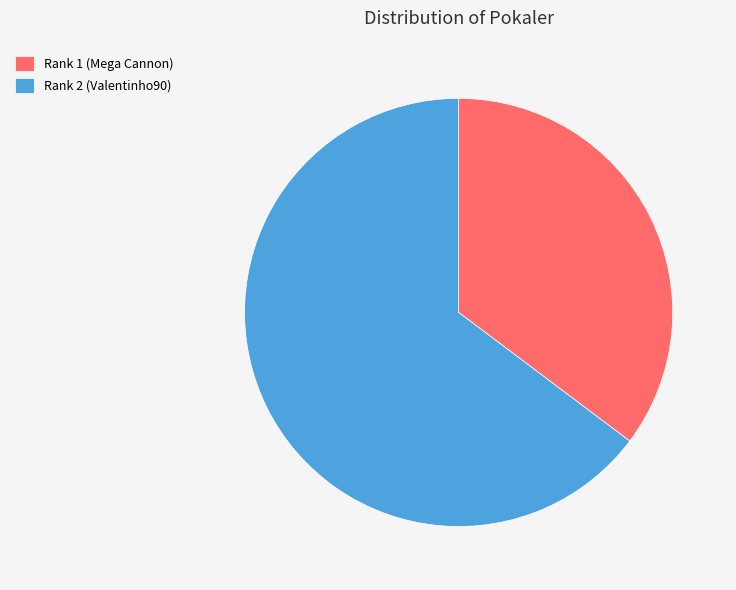

The Rank 2 (Valentinho90) slice represents 65% of the pie. True or false?

True